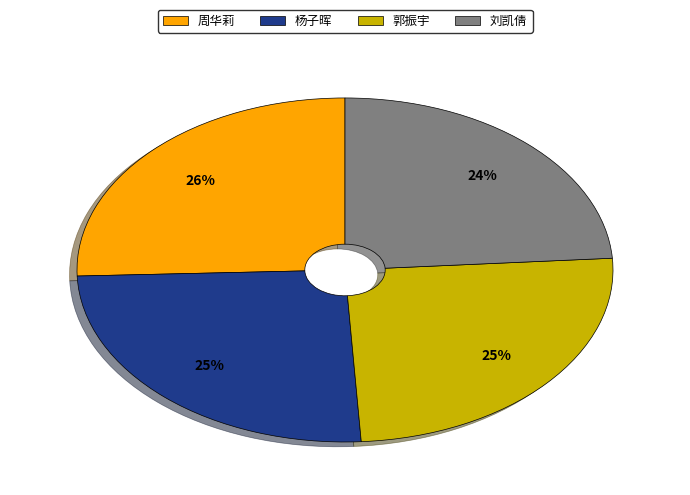

Combined, do 周华莉 and 杨子晖 account for over 50%?

Yes